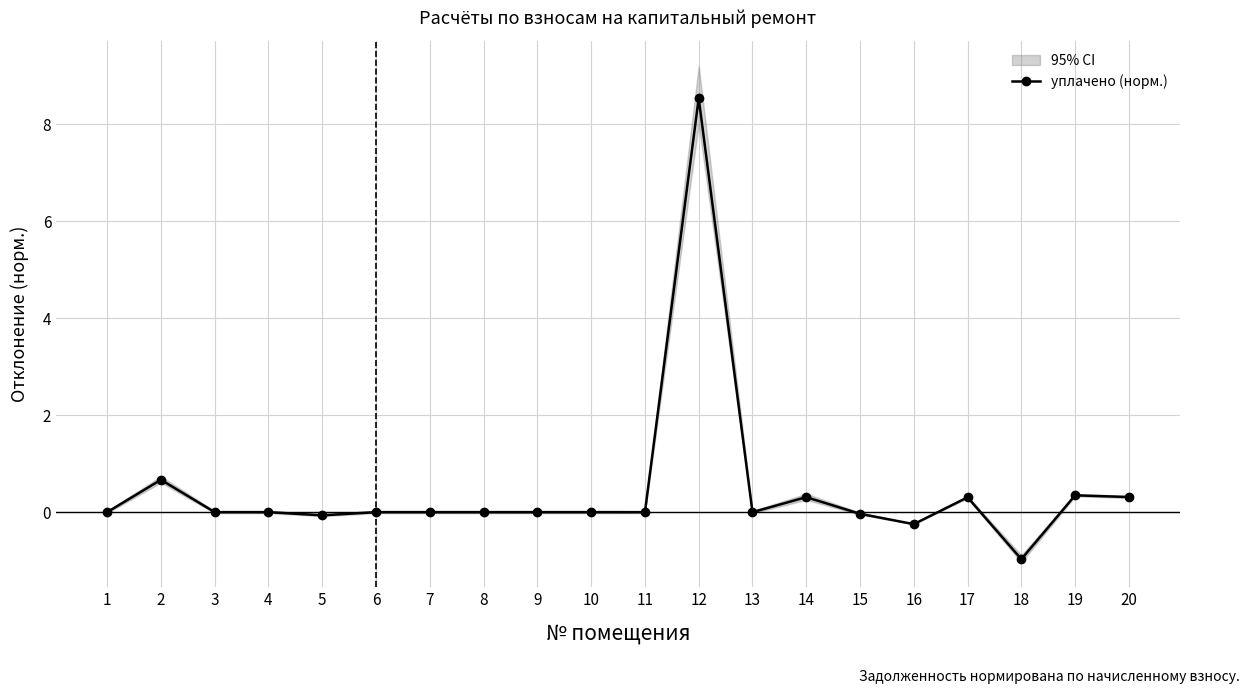

Rank the categories by value from highest to lowest.

12, 2, 19, 20, 14, 17, 1, 3, 4, 6, 7, 8, 9, 10, 11, 13, 15, 5, 16, 18